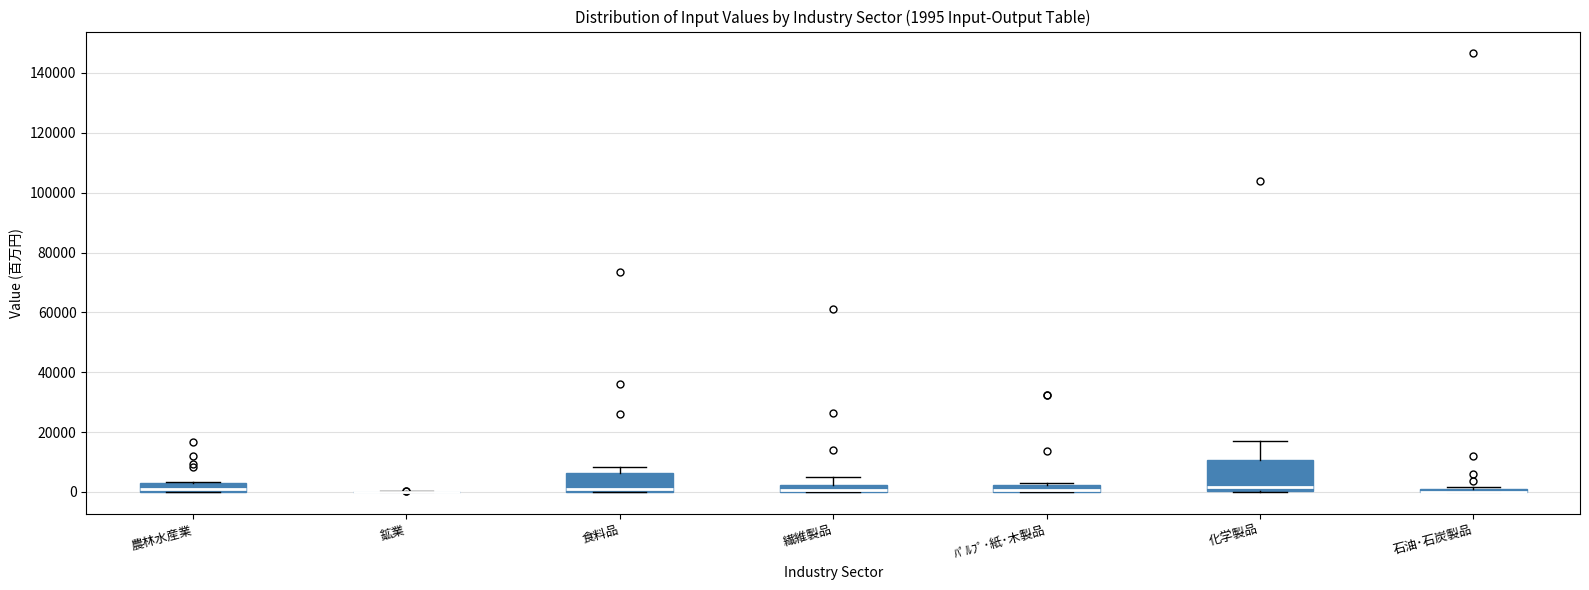

Comparing the boxes themselves (not the whiskers), which one is the tallest?

化学製品